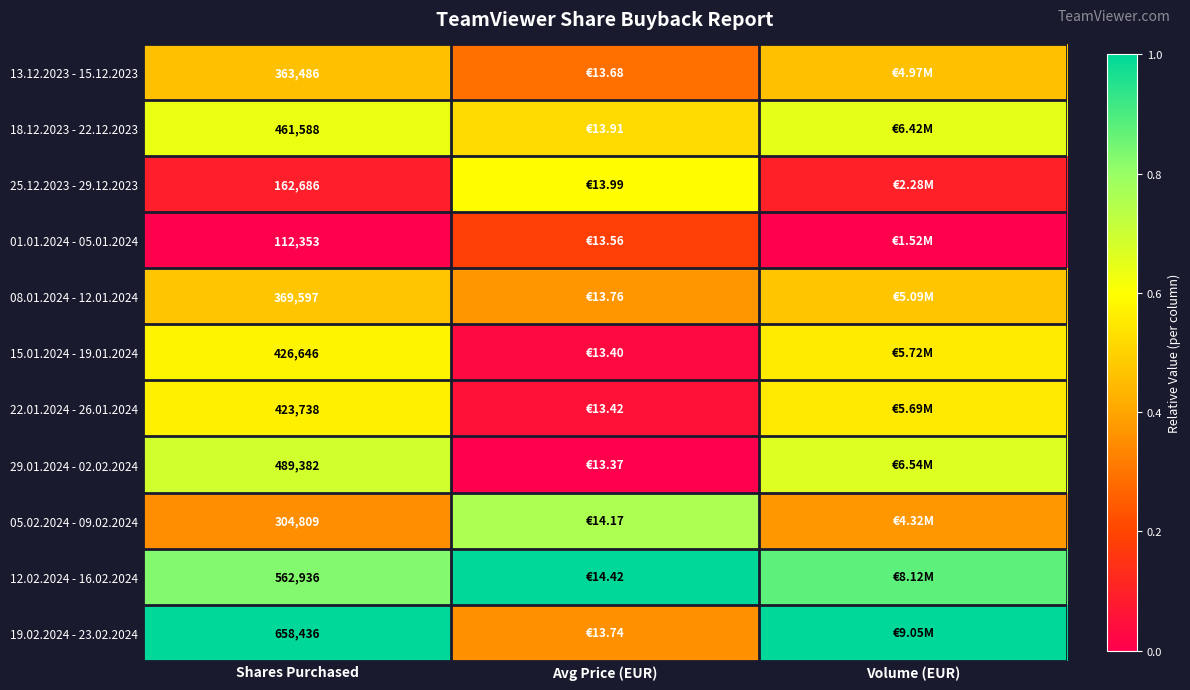

Is the value of 22.01.2024 - 26.01.2024 at Shares Purchased greater than the value of 05.02.2024 - 09.02.2024 at Shares Purchased?

Yes